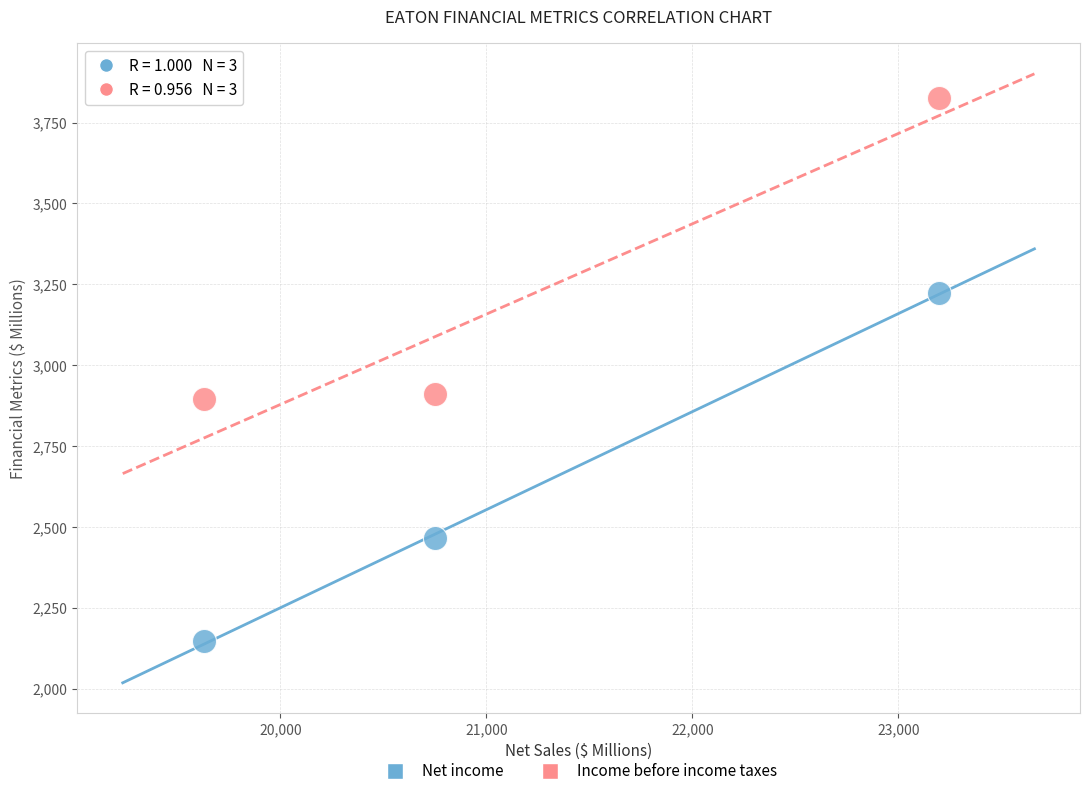

In the Income before income taxes series, what Y value is closest to 3361?

2911